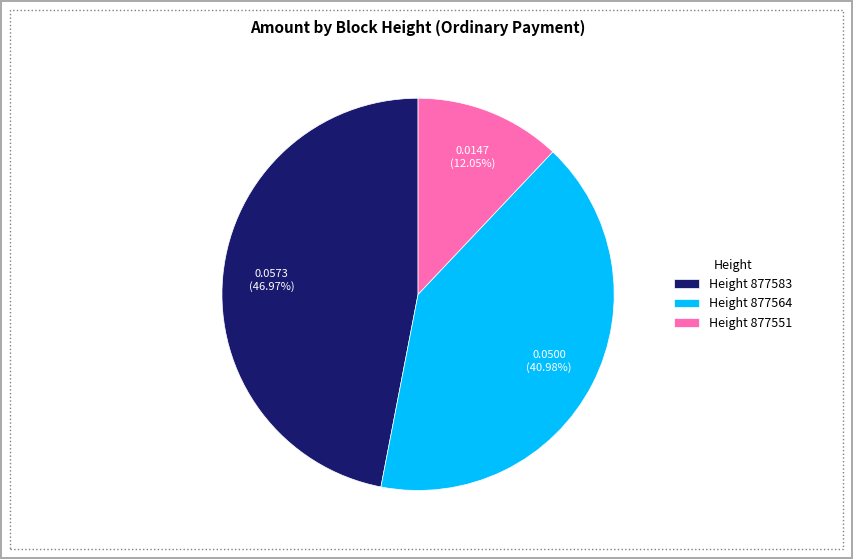

Is there a majority slice in this chart?

No